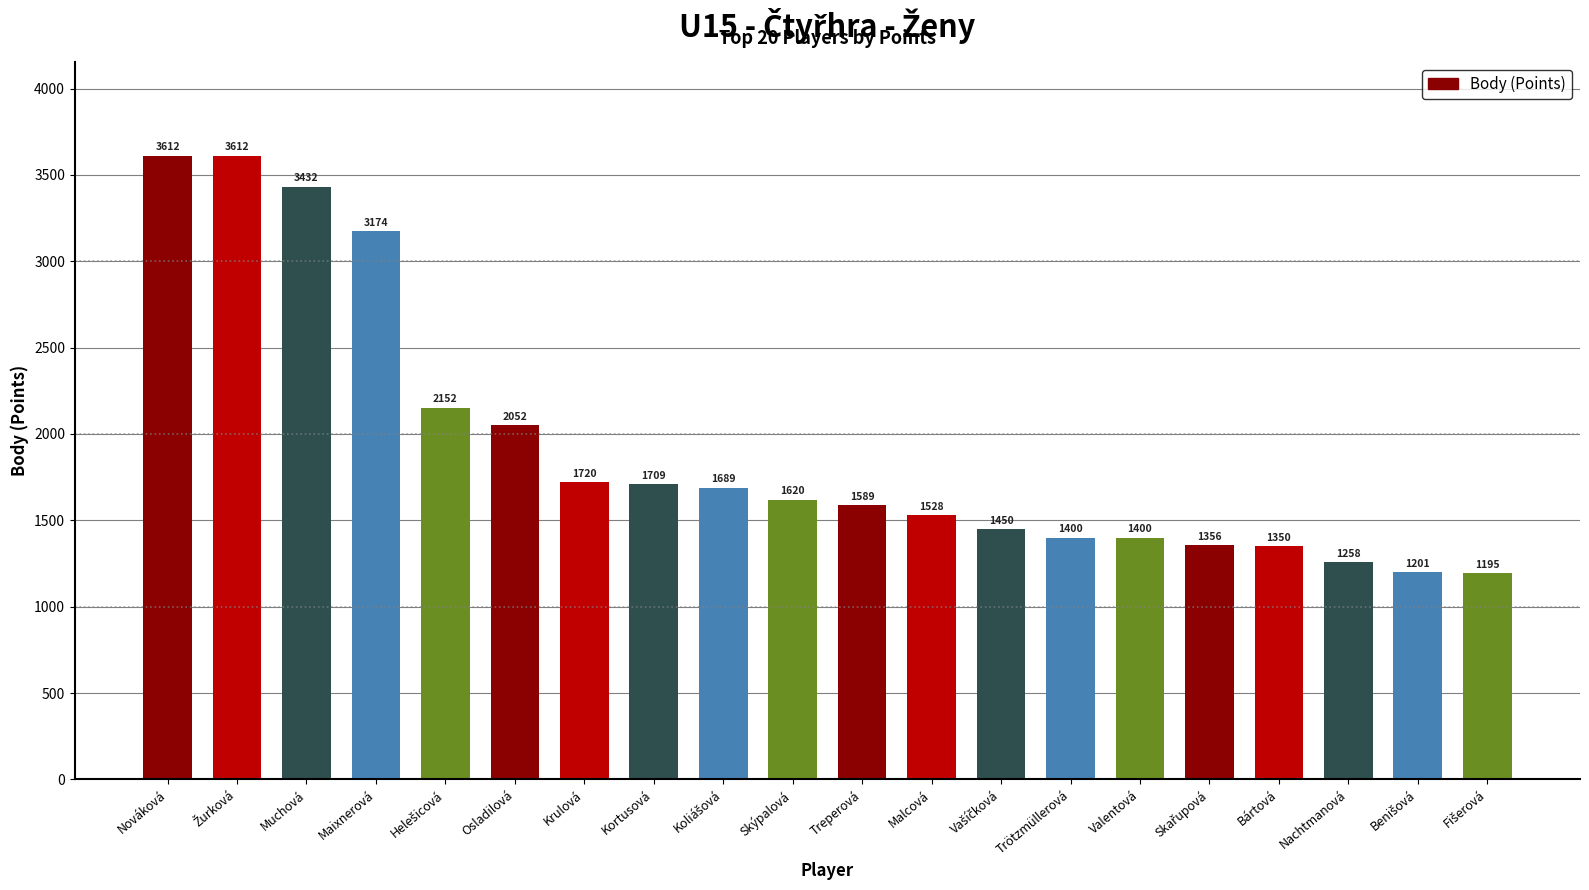

What is the change in value from Muchová to Maixnerová?

-258